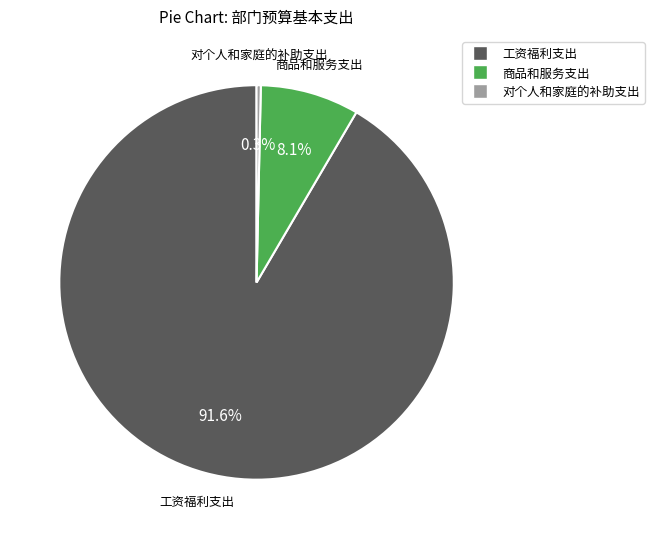

Which slice is the largest?

工资福利支出